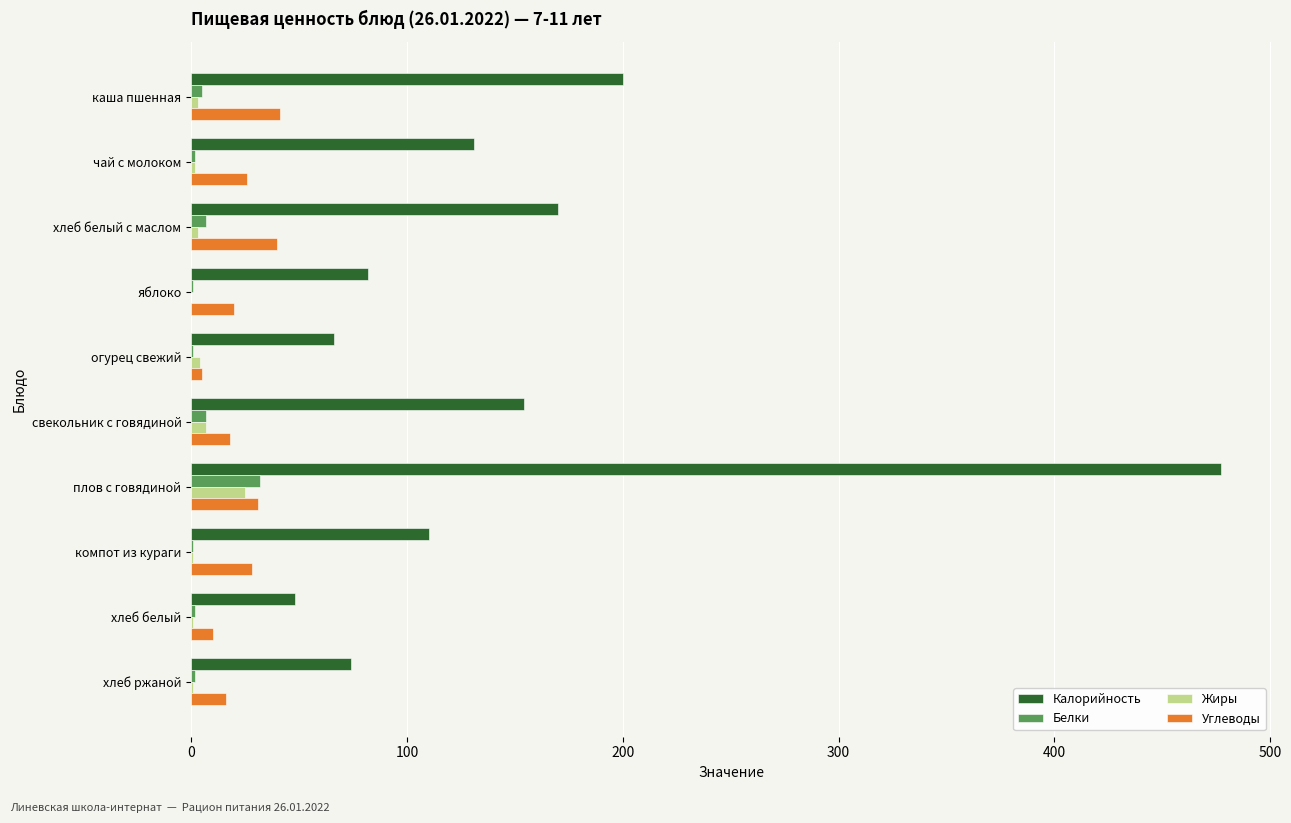

At which label is Калорийность closest to 262?

каша пшенная